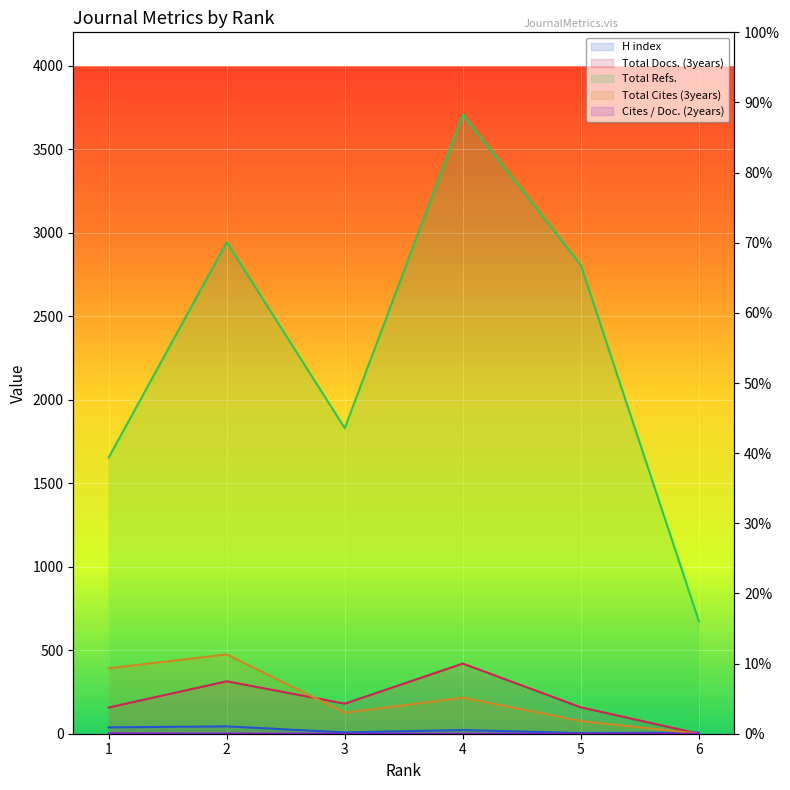

The Total Cites (3years) series shows 156 at 2. True or false?

False